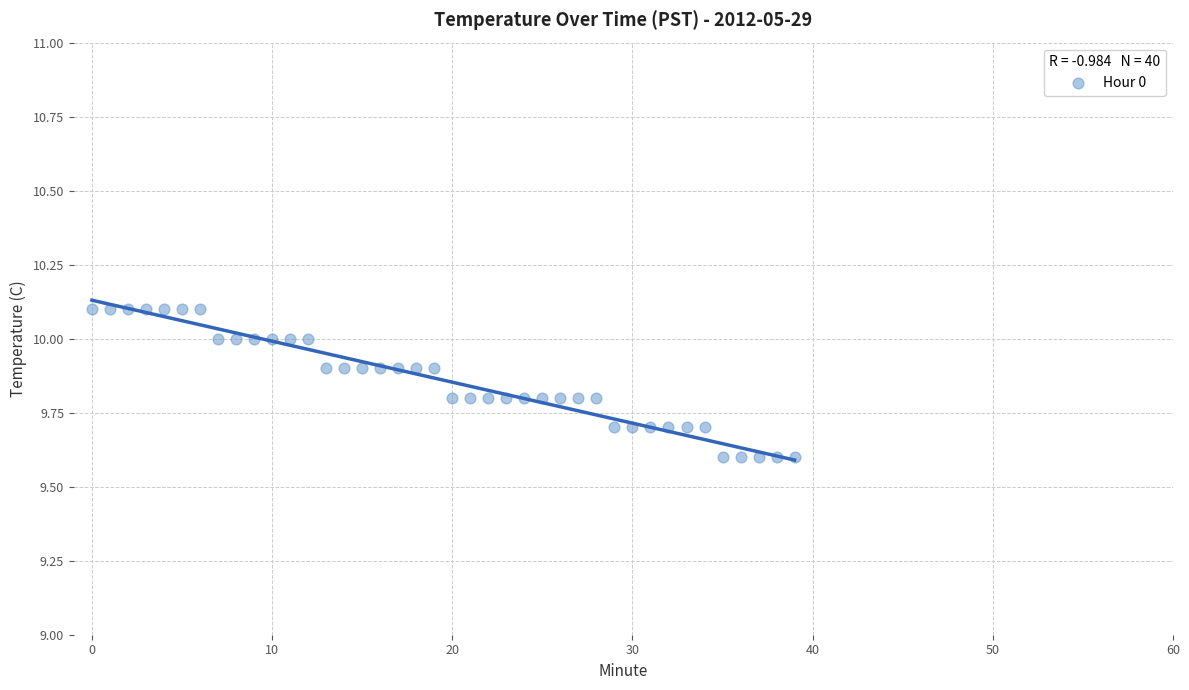

What is the range of Y values (max minus min)?

0.5